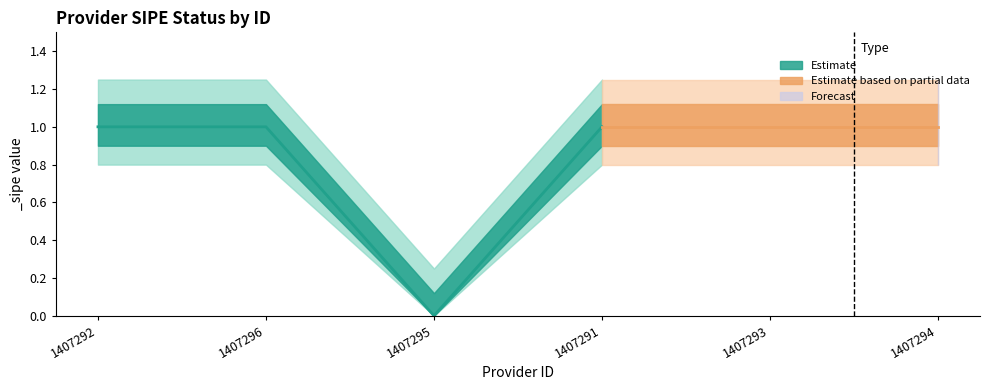

At which category does the chart reach its minimum across all series?

1407295